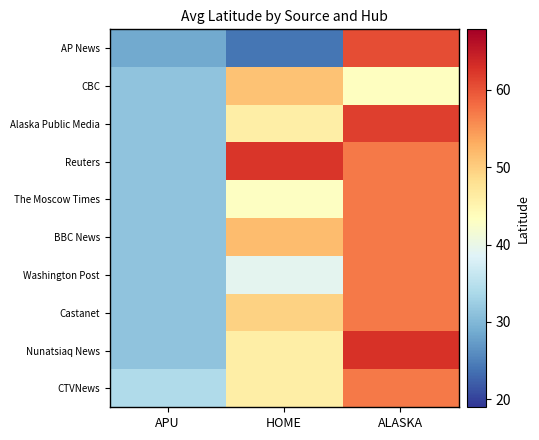

What is the smallest value displayed?

24.0